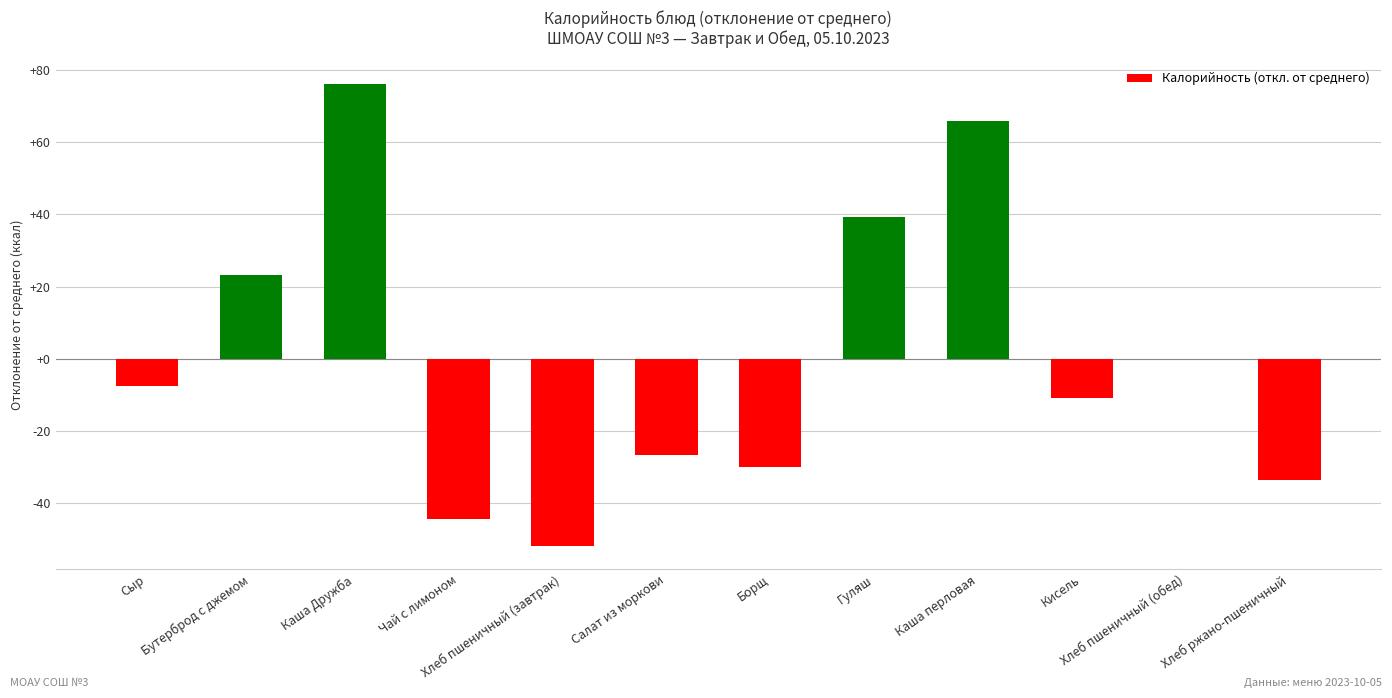

Between Чай с лимоном and Хлеб пшеничный (обед), which is larger?

Хлеб пшеничный (обед)